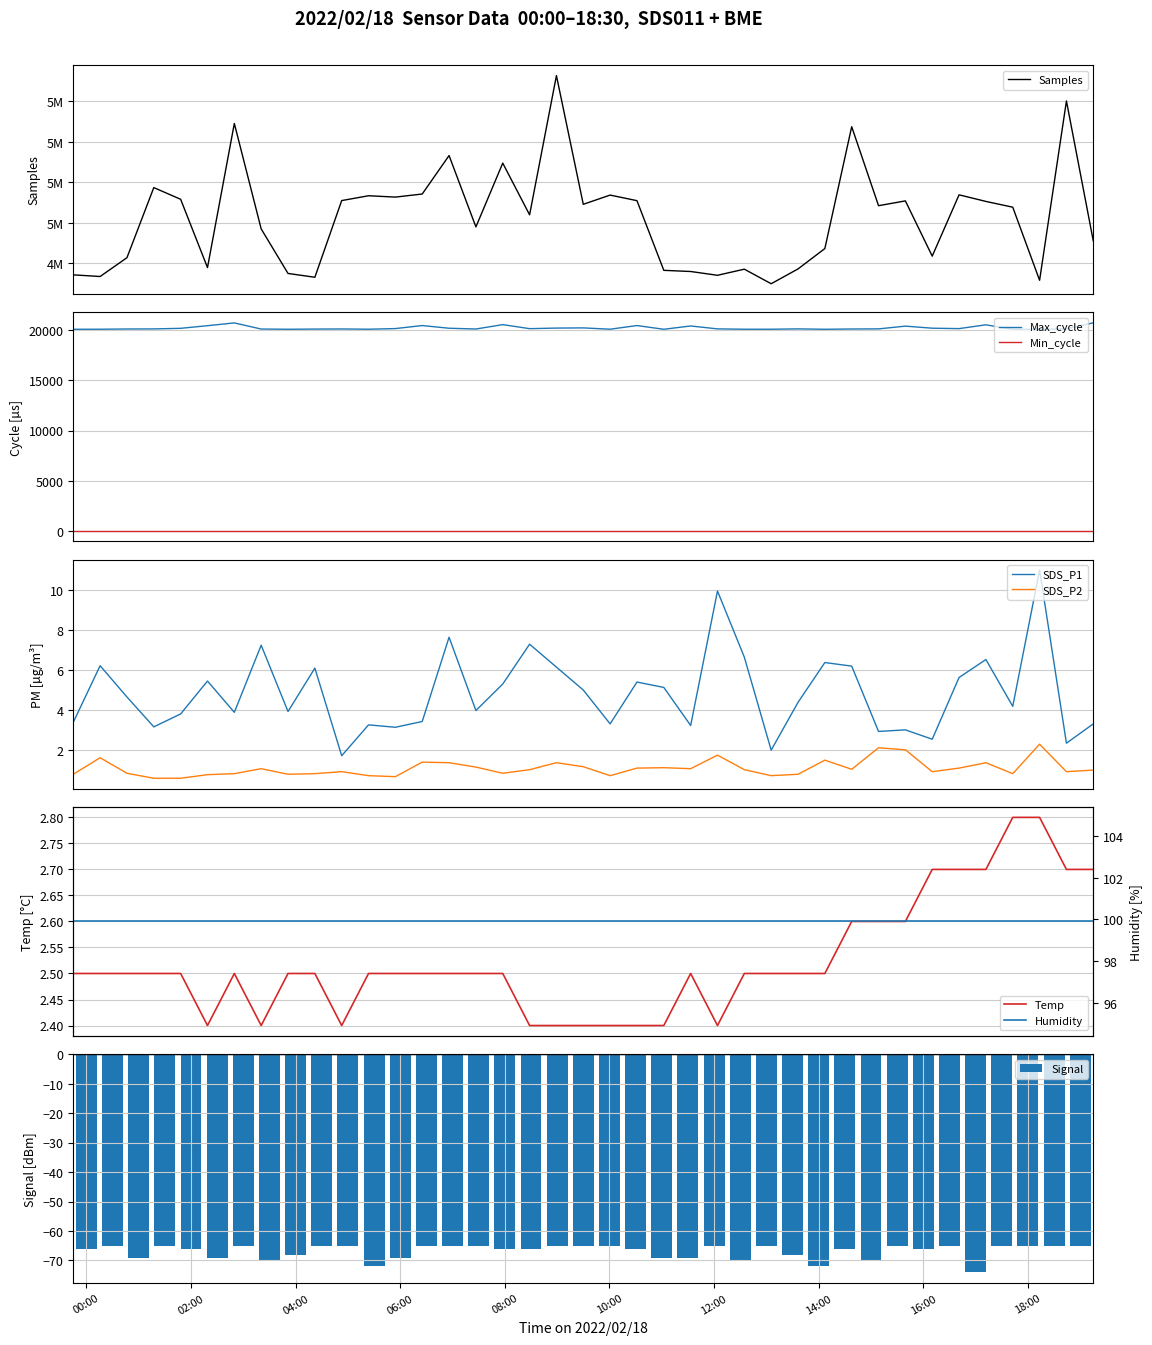

True or false: SDS_P1 and SDS_P2 cross at least once.

False